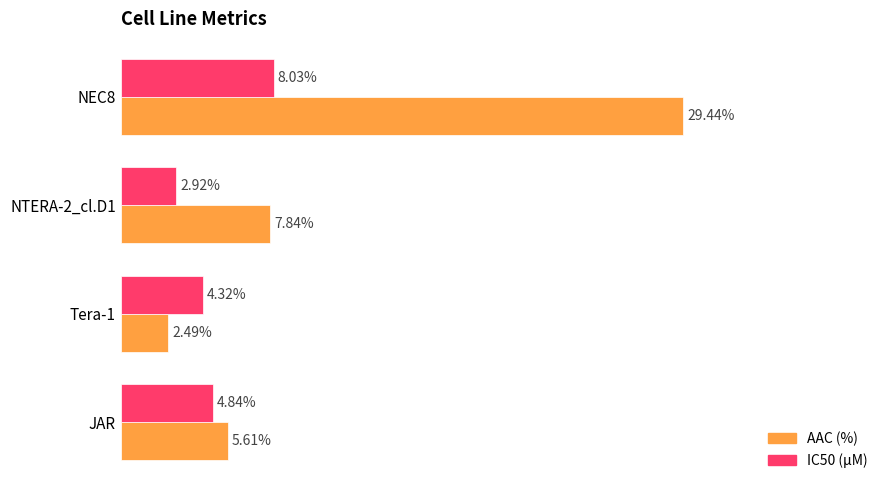

Which series has the largest range (max minus min)?

AAC (%)